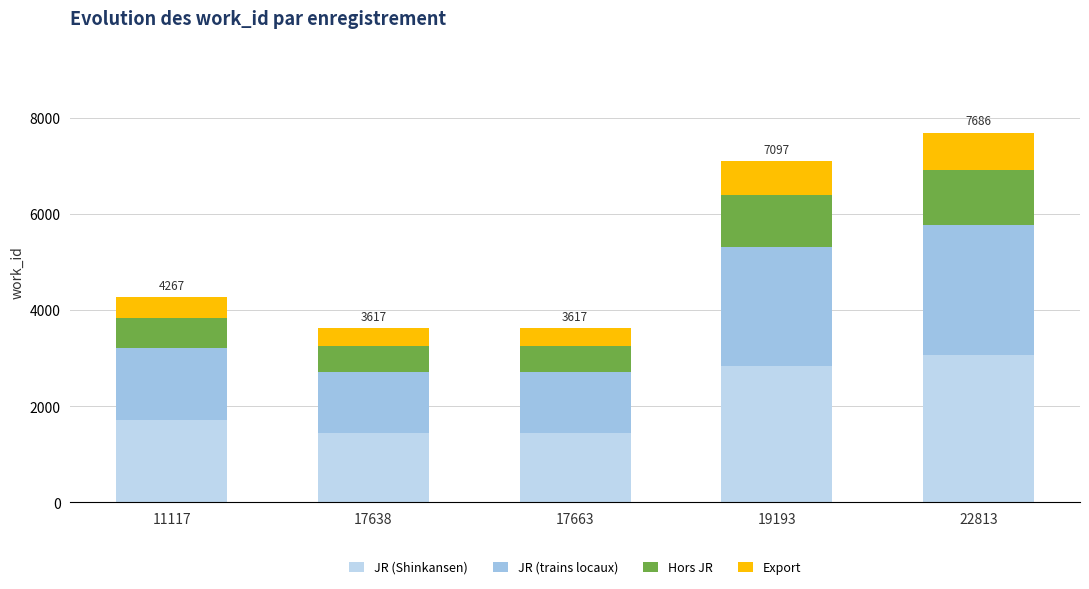

True or false: JR (trains locaux) has a value of 1430.7 at 19193.

False